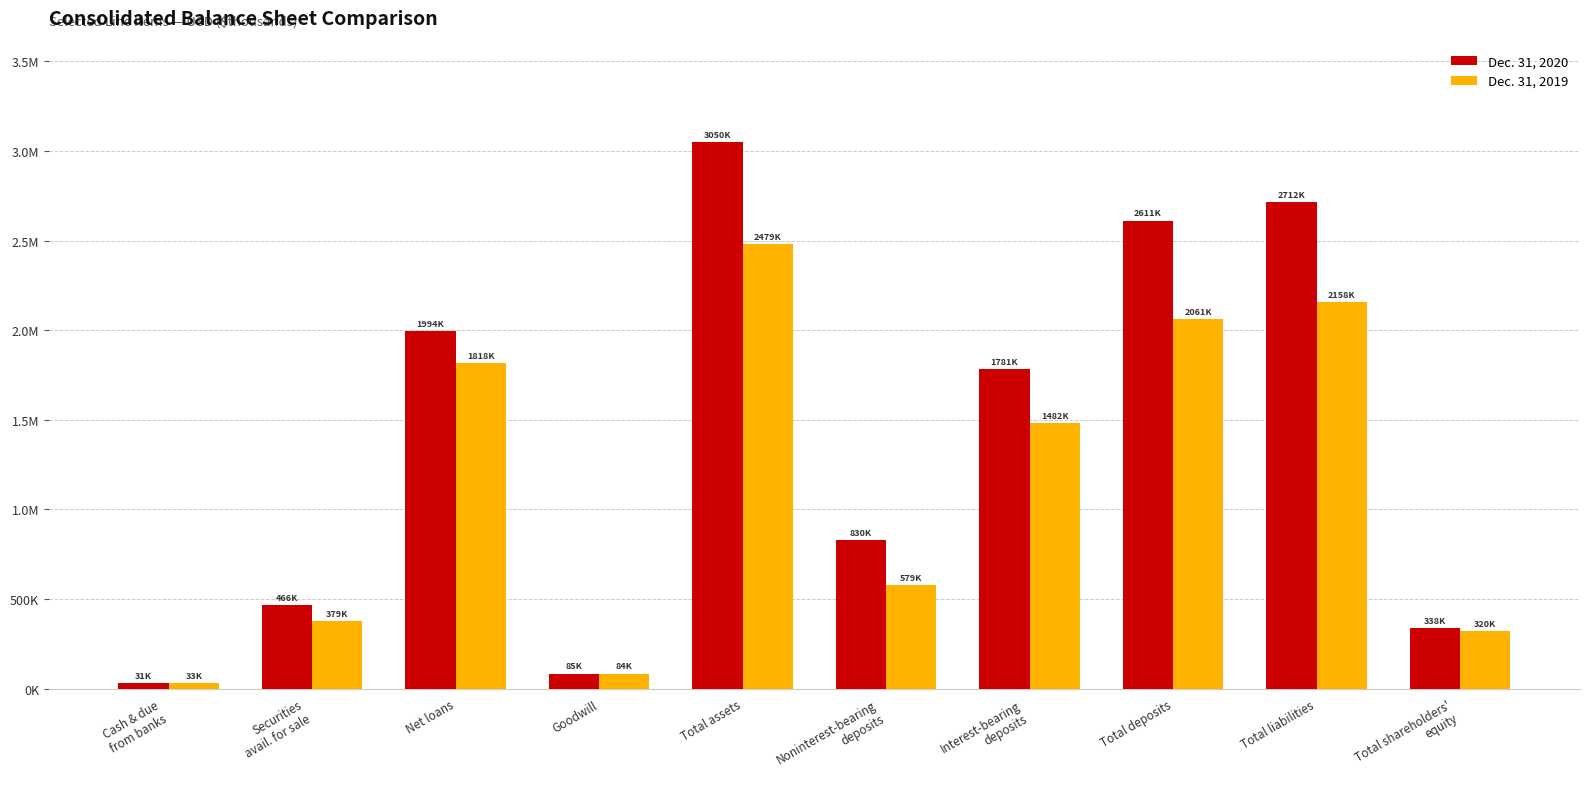

Does the chart contain any negative values?

No